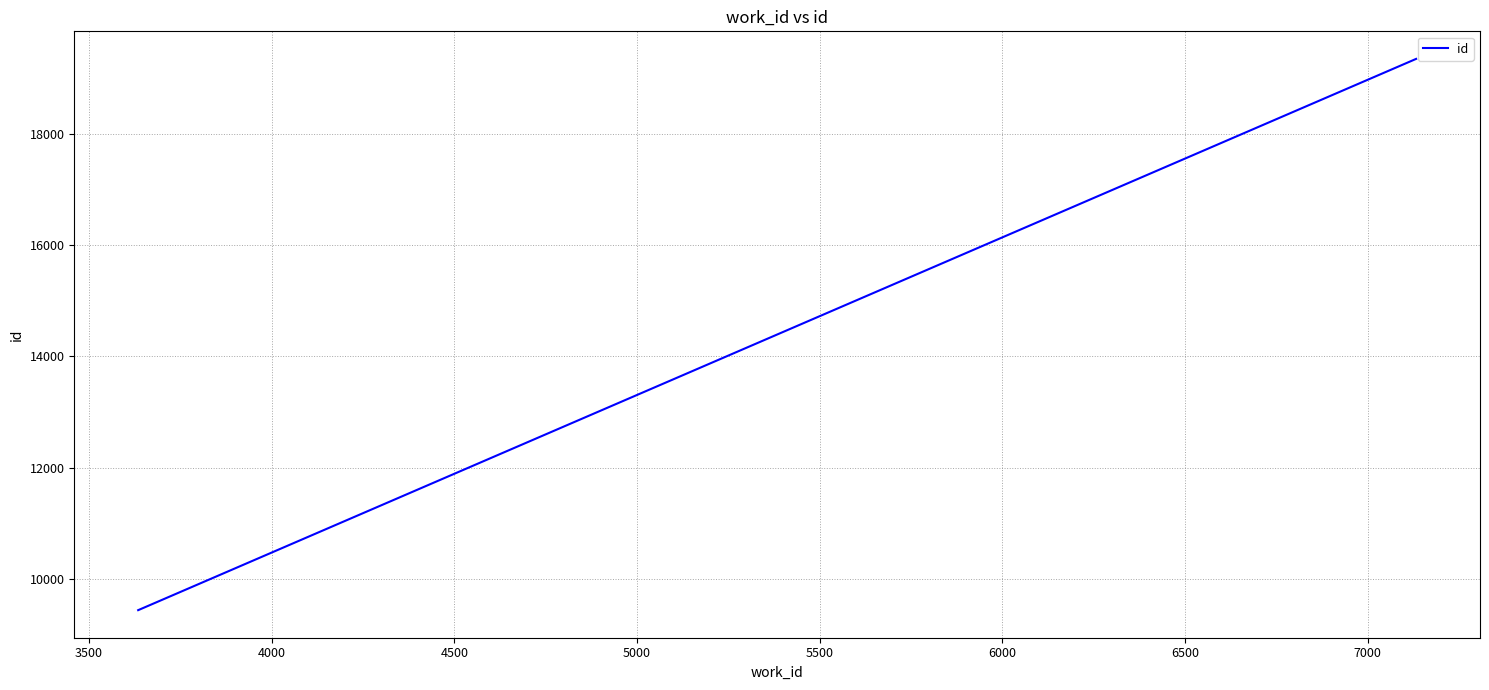

The chart shows a value of 5916 at 3000. True or false?

False